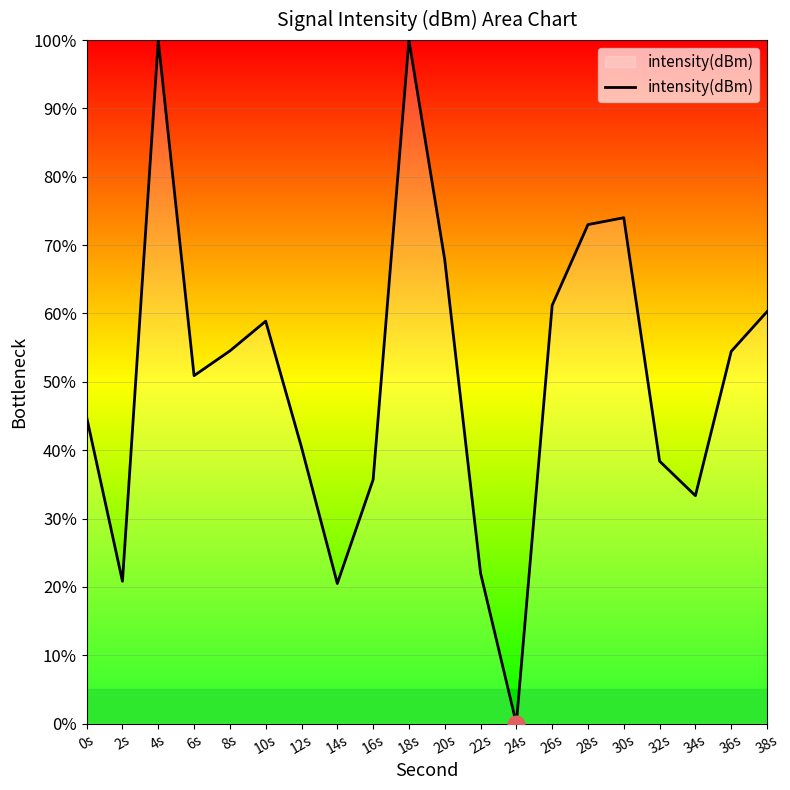

What is the difference between the maximum and minimum values?

100.0